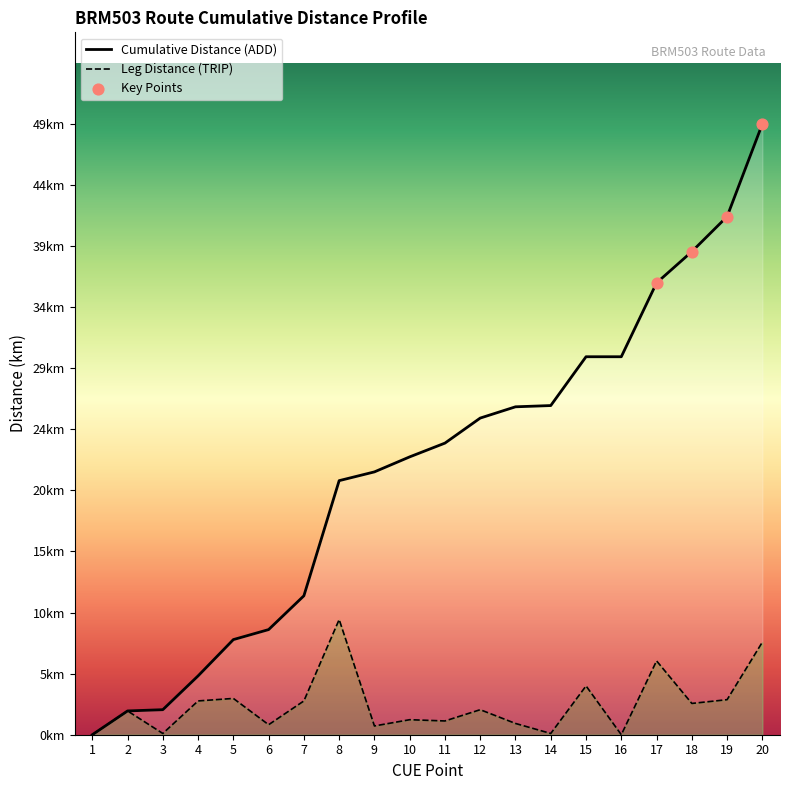

What is the total value across all series at 4?

7.4